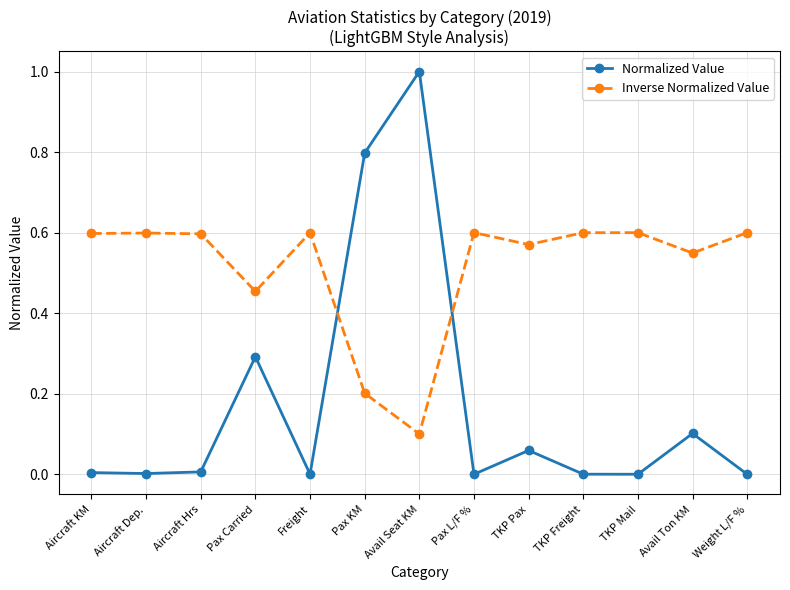

What is the sum of all Normalized Value values?

2.3